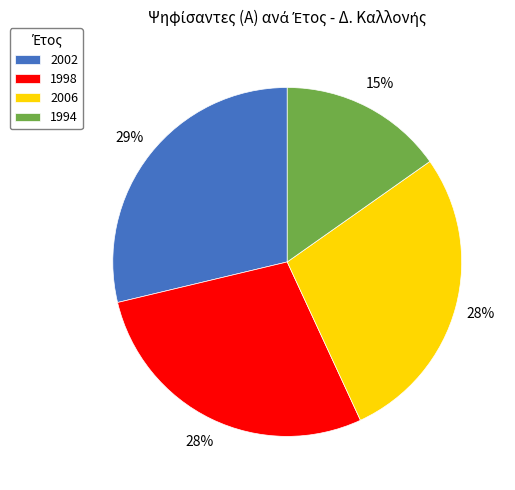

Between 1994 and 2002, which is larger?

2002